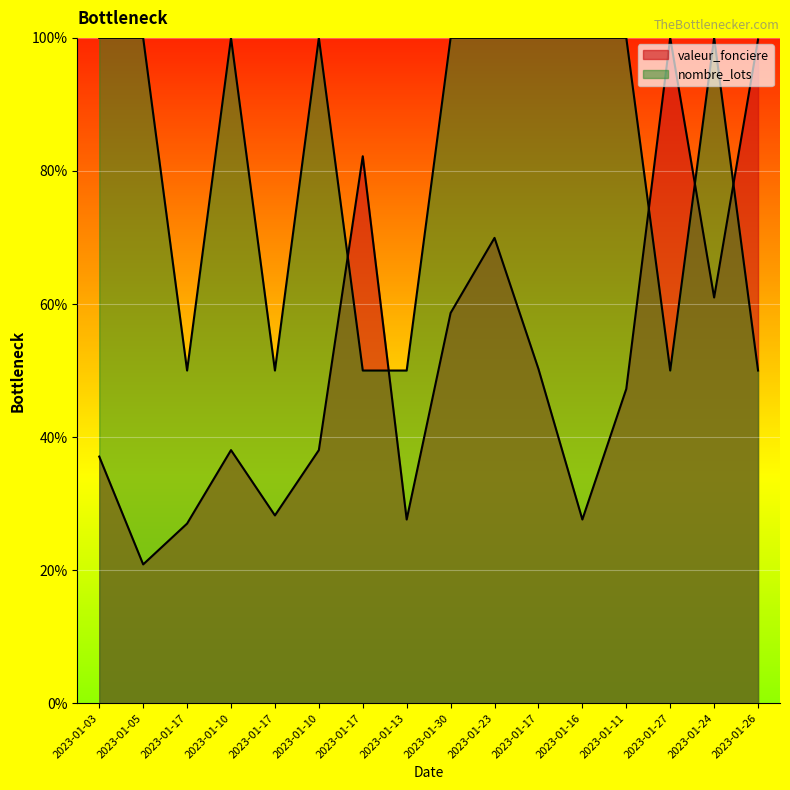

What is the sum of all nombre_lots values?

1300.0